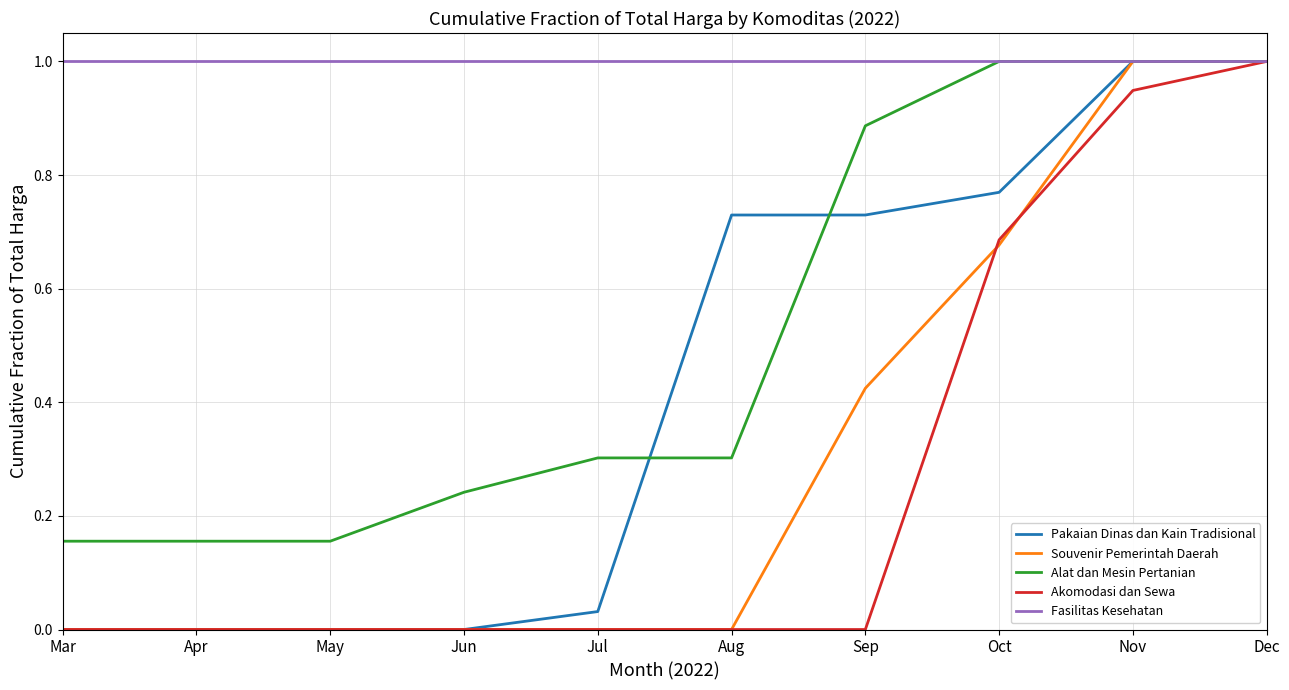

What is the difference between the highest and lowest values at Sep?

1.0